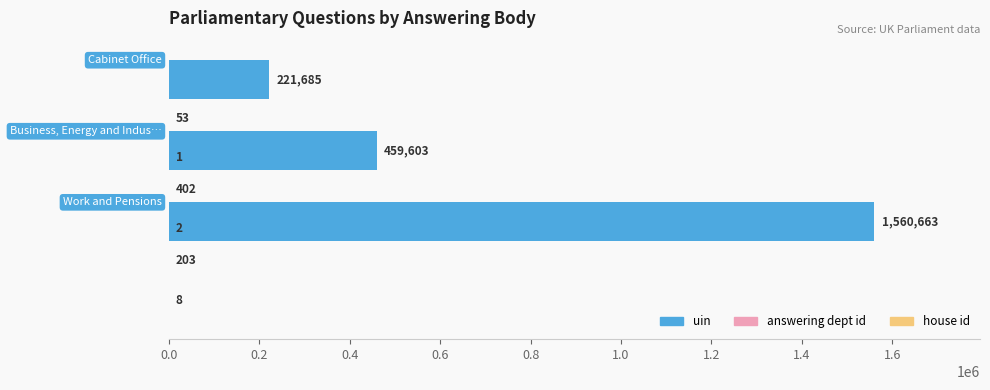

Which series has the largest range (max minus min)?

uin